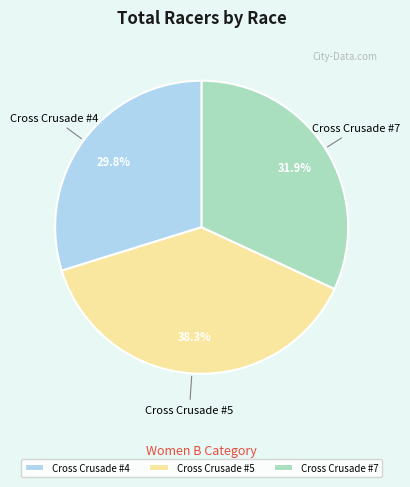

True or false: Cross Crusade #7 accounts for 42% of the total.

False